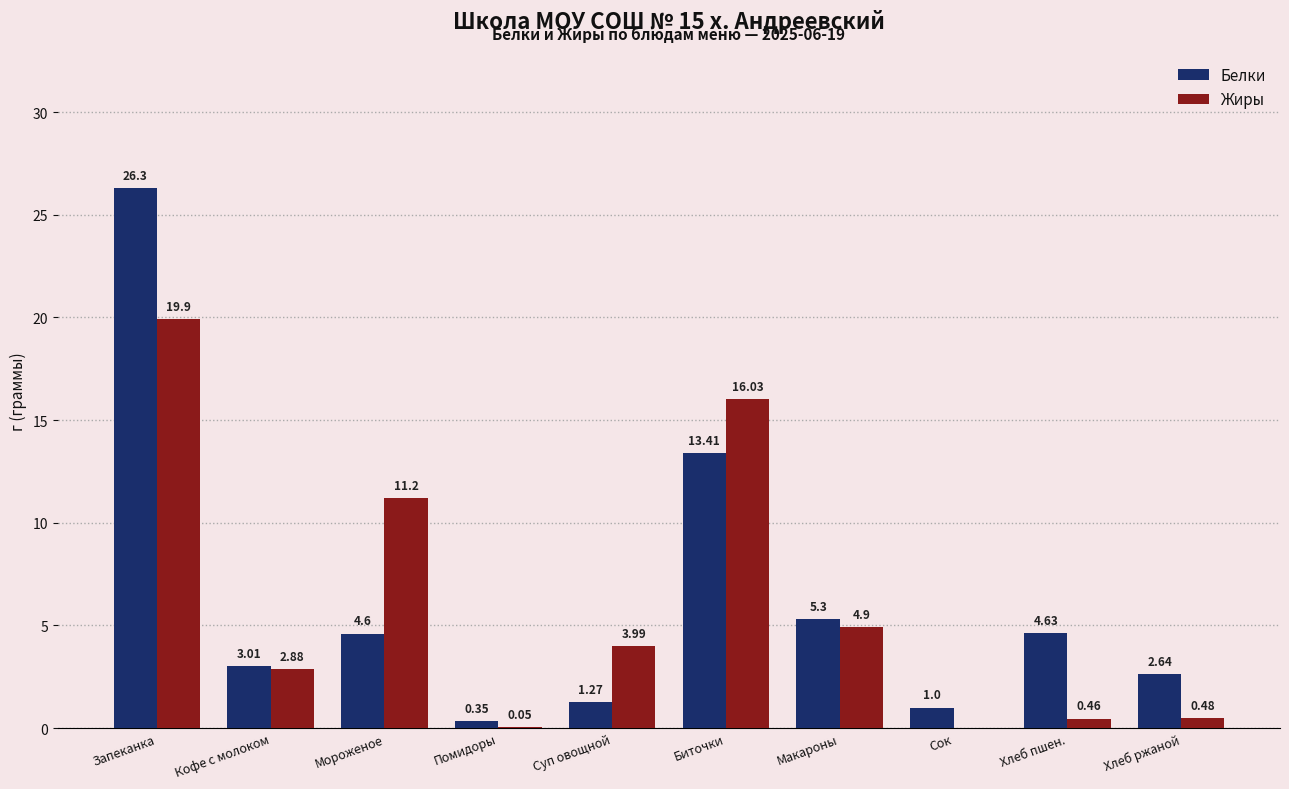

Where does the Белки series first go above 4?

Запеканка